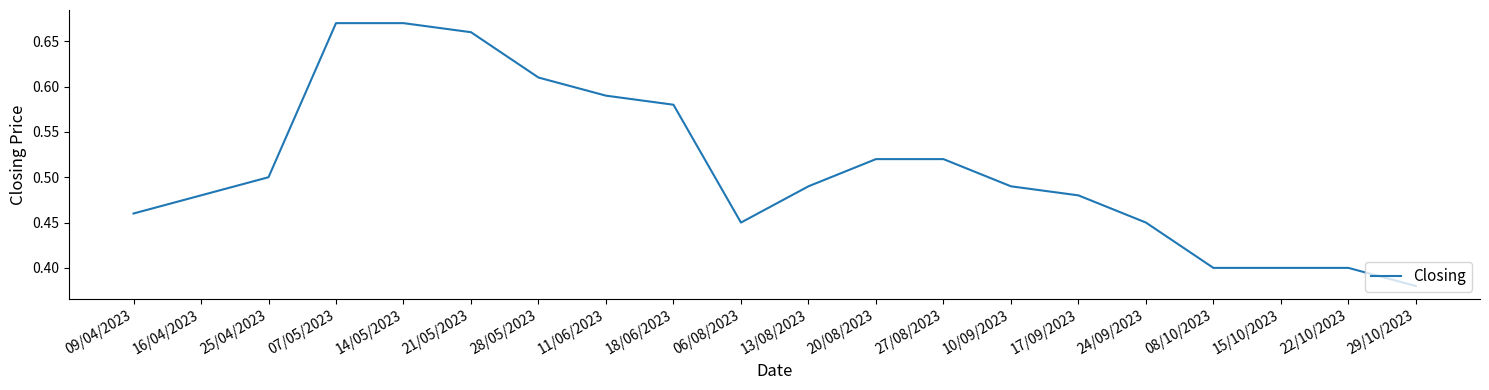

Where is the data nearest to the value 0?

29/10/2023